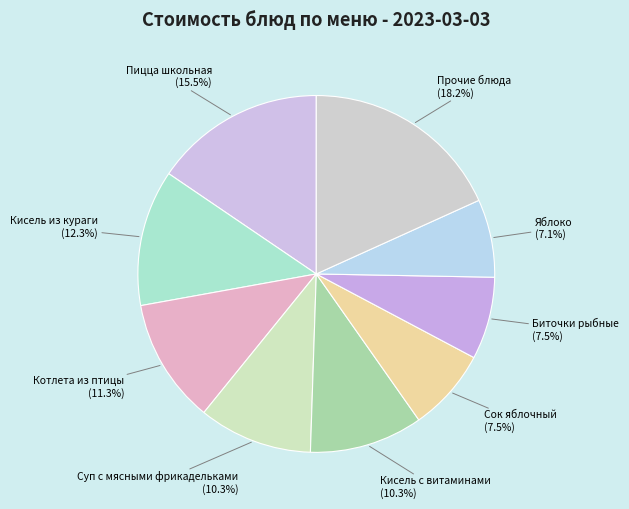

Between Пицца школьная and Прочие блюда, which is larger?

Прочие блюда